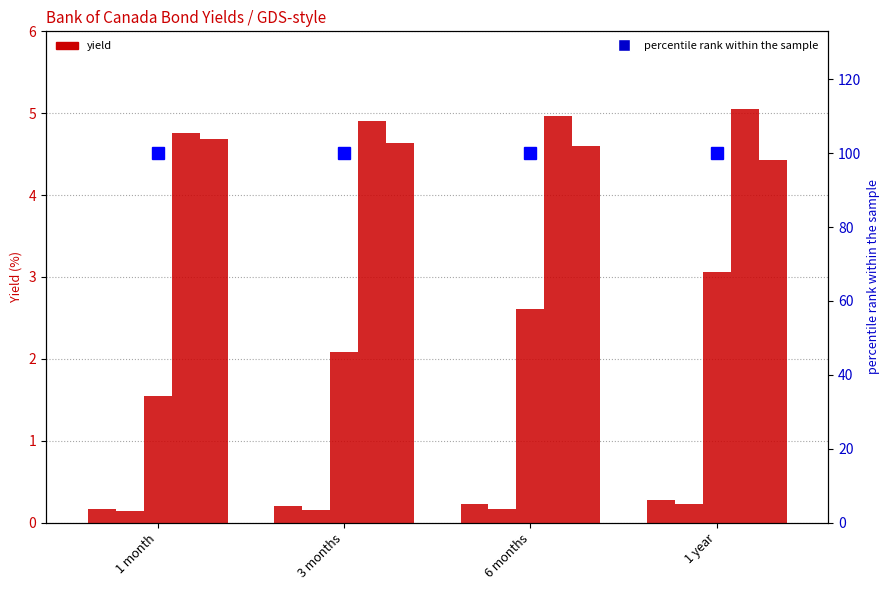

What value does the 2024 series have at 3 months?

4.6